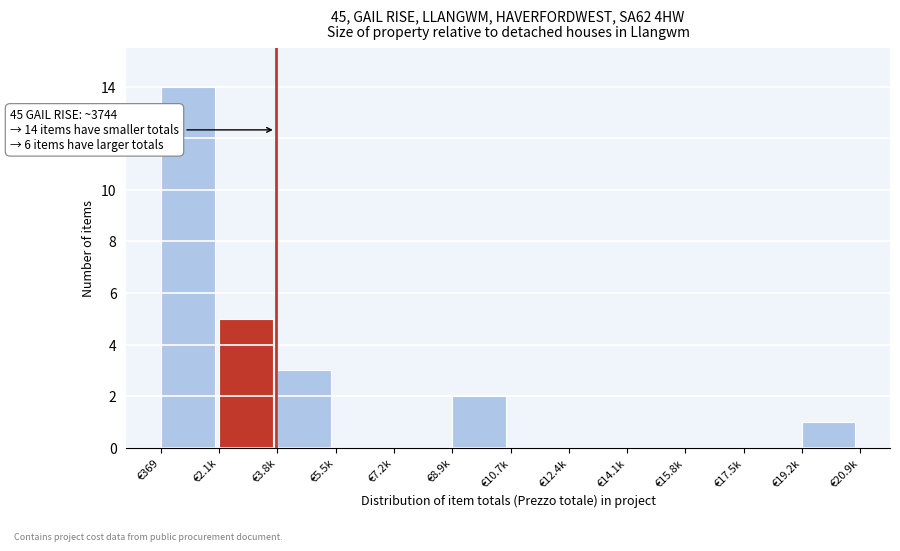

Reading left to right, extract all data points from this chart.

€369=14	€2.1k=5	€3.8k=3	€5.5k=0	€7.2k=0	€8.9k=2	€10.7k=0	€12.4k=0	€14.1k=0	€15.8k=0	€17.5k=0	€19.2k=1